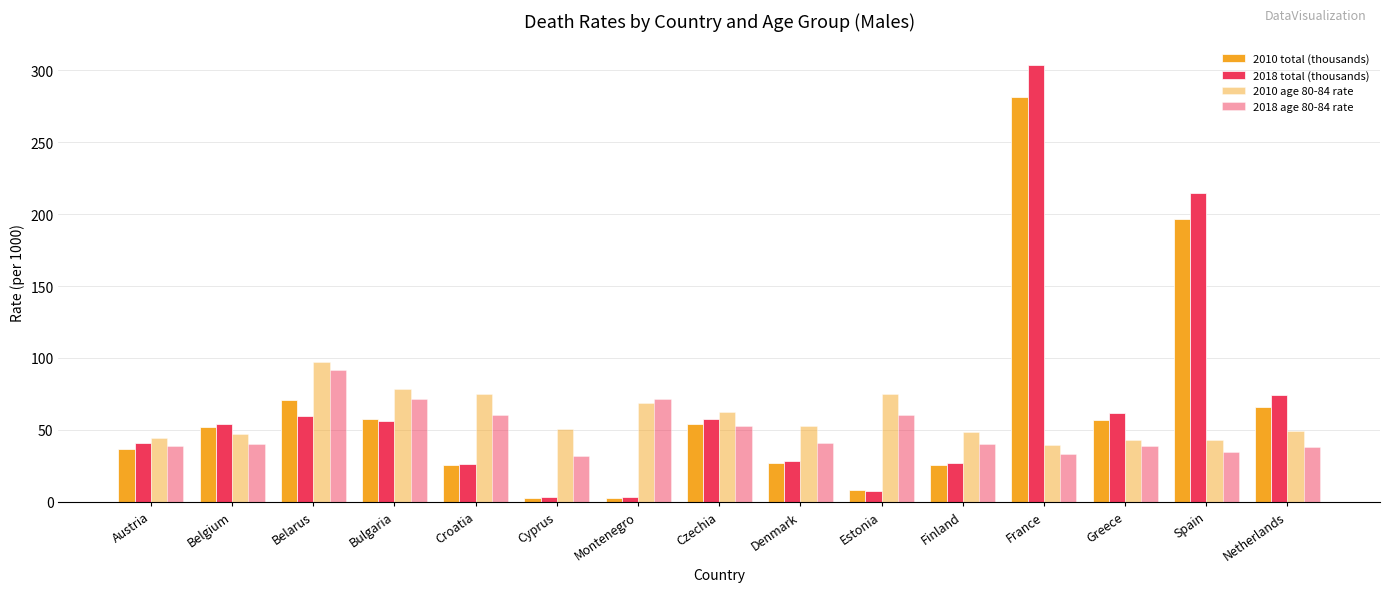

Rank the series by their maximum value, from highest to lowest.

2018 total (thousands), 2010 total (thousands), 2010 age 80-84 rate, 2018 age 80-84 rate